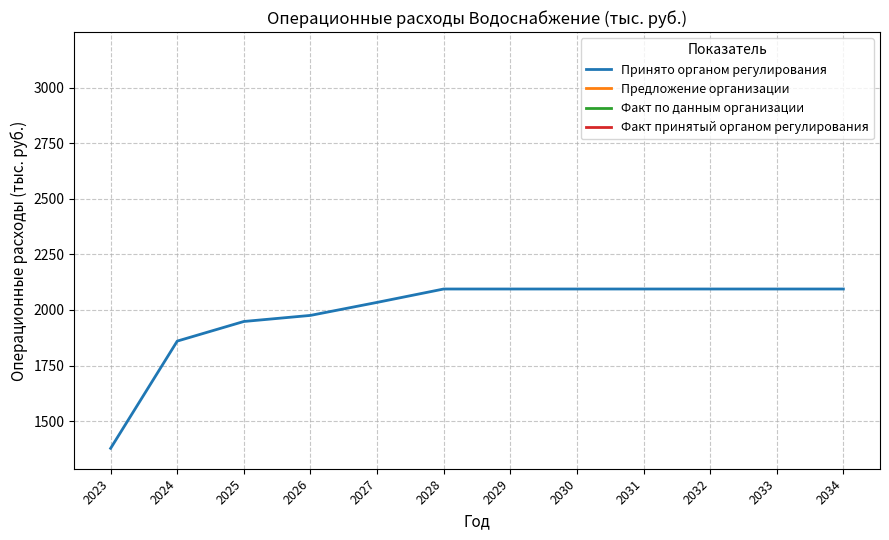

At which label does the data first exceed 2094?

2028